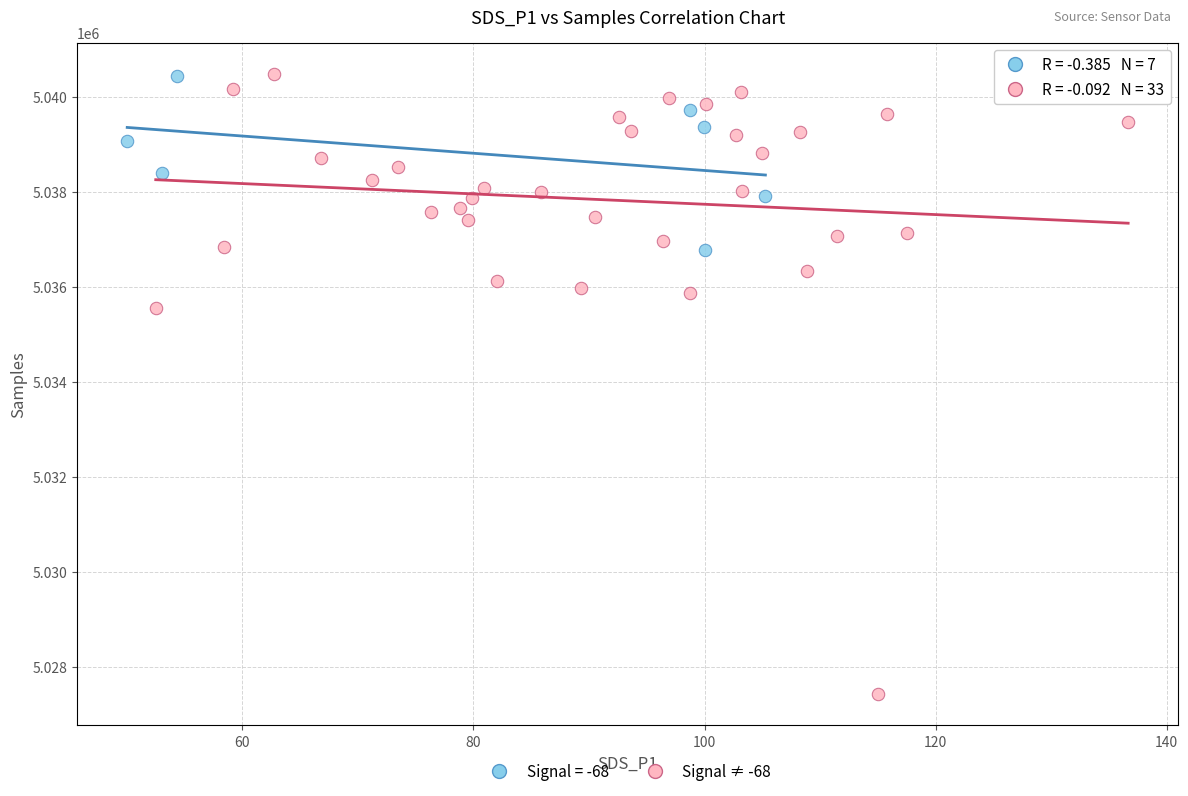

Which series has the largest Y range (max minus min)?

Signal ≠ -68